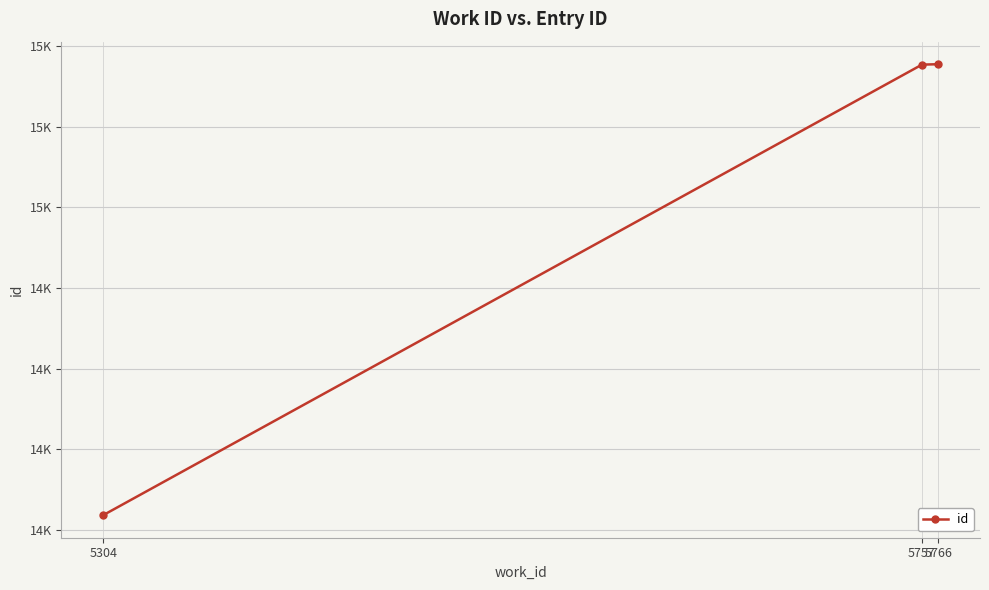

The chart shows a value of 24912 at 5304. True or false?

False